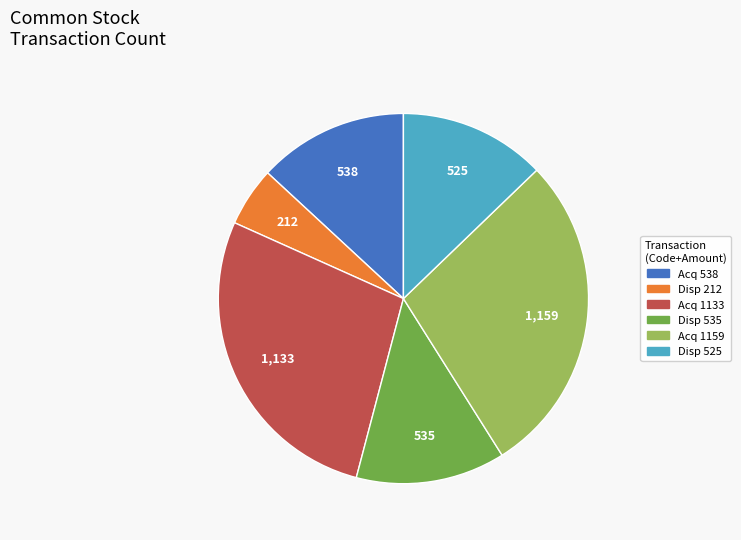

Is there a majority slice in this chart?

No